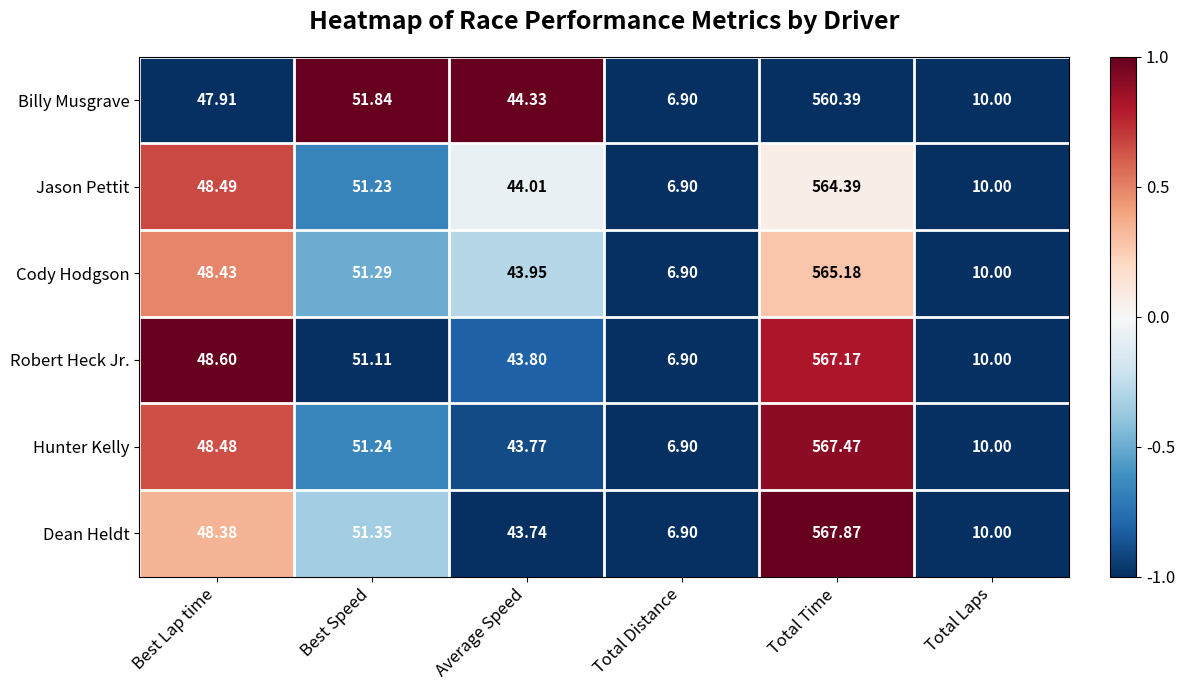

At which label is Billy Musgrave closest to 283?

Best Speed